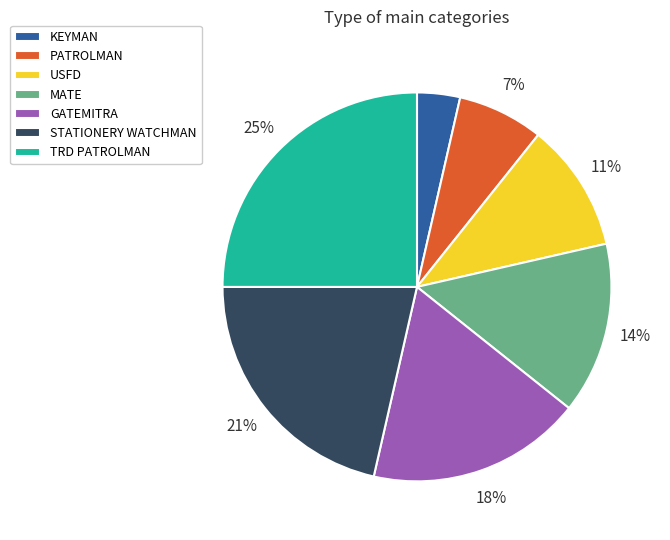

How many slices are in this pie chart?

7